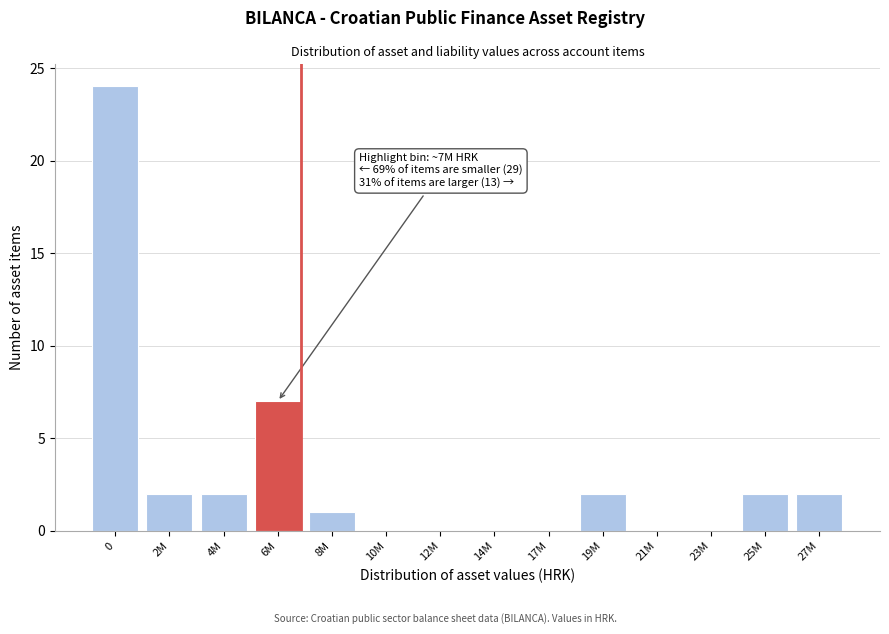

Reading left to right, transcribe all the data shown in this chart.

0=24	2M=2	4M=2	6M=7	8M=1	10M=0	12M=0	14M=0	17M=0	19M=2	21M=0	23M=0	25M=2	27M=2